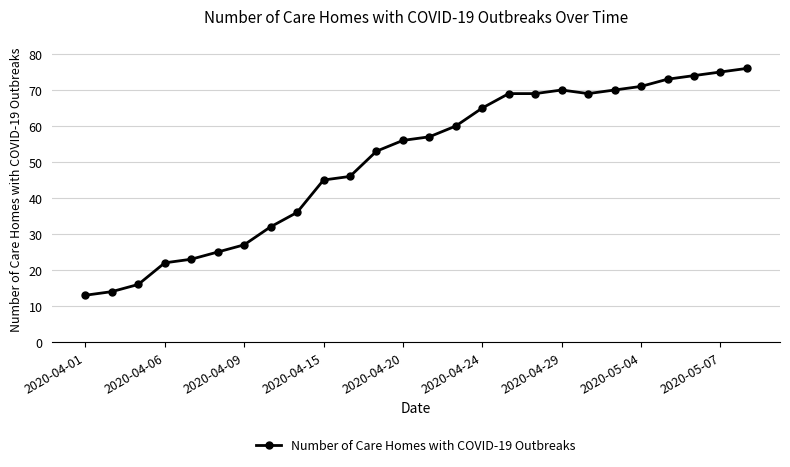

Does the chart have visible grid lines?

Yes